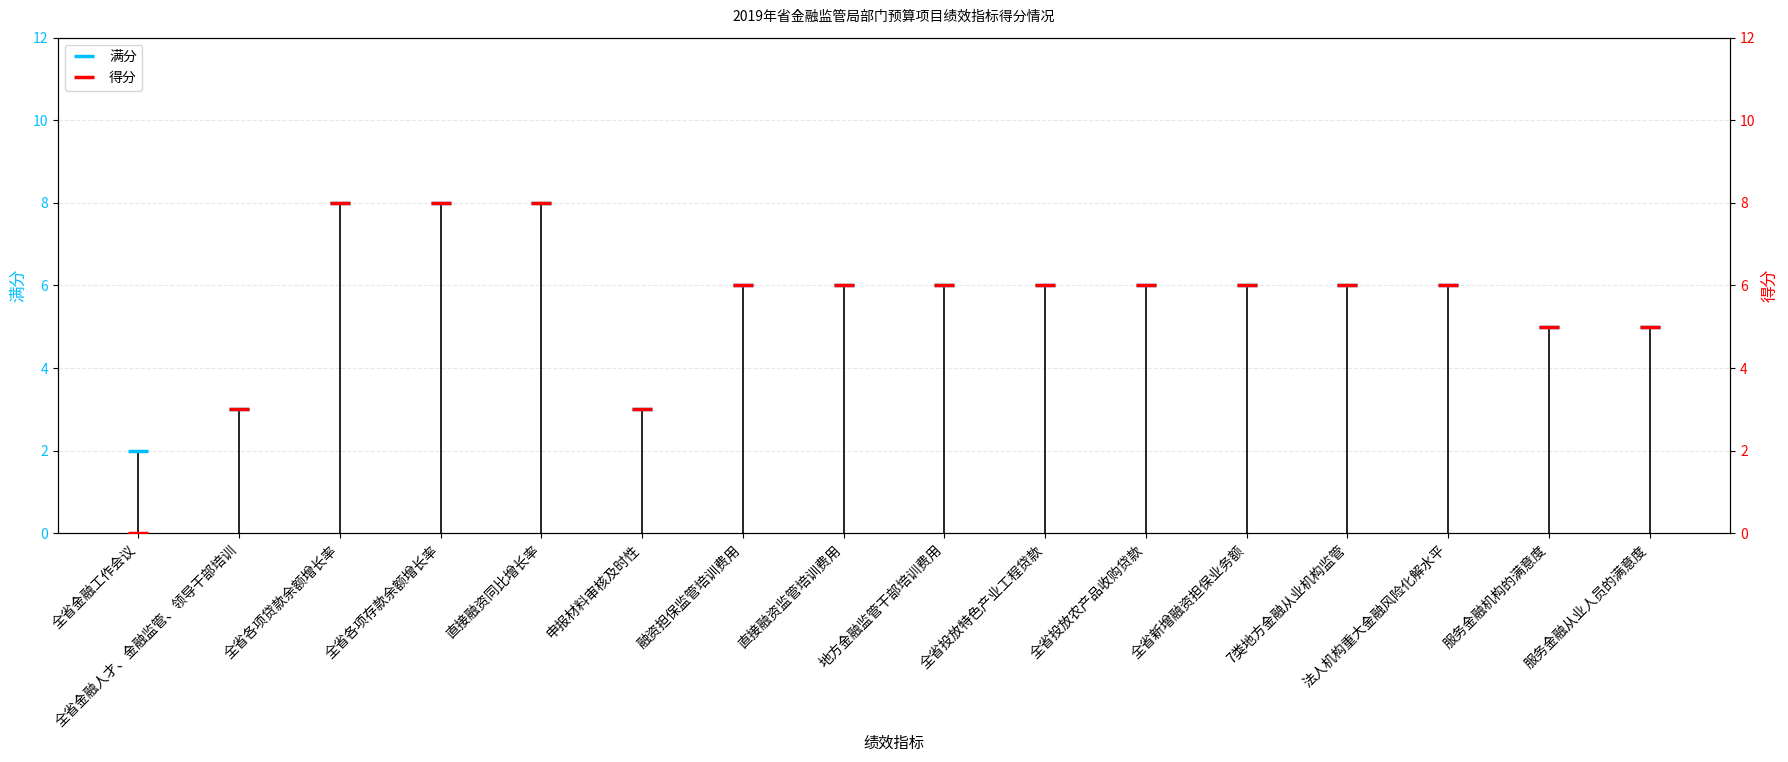

Rank the series at 直接融资监管培训费用 from lowest to highest value.

满分, 得分